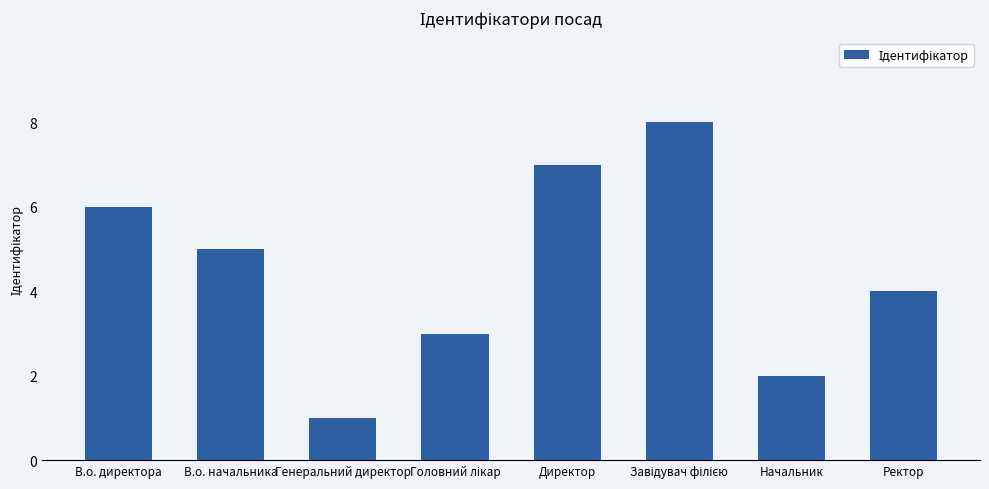

What is the value of the 7th bar from the left?

2